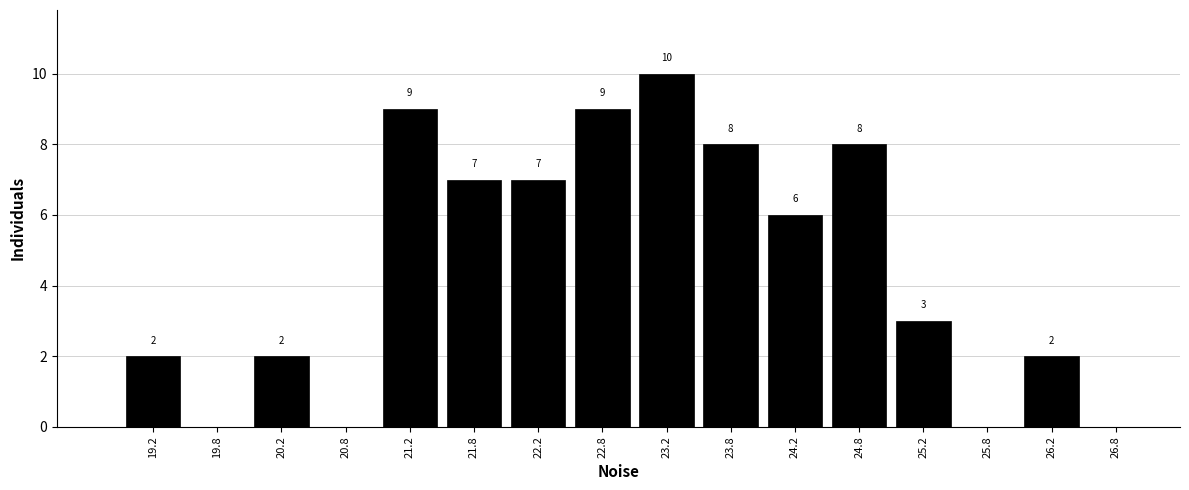

Which range on the x-axis has the tallest bar?

23.0 to 23.5